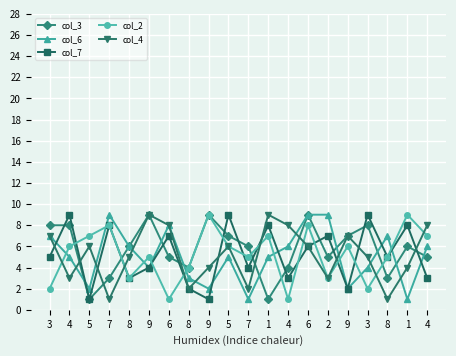

Which series ends up on top after the final intersection of col_6 and col_2?

col_2